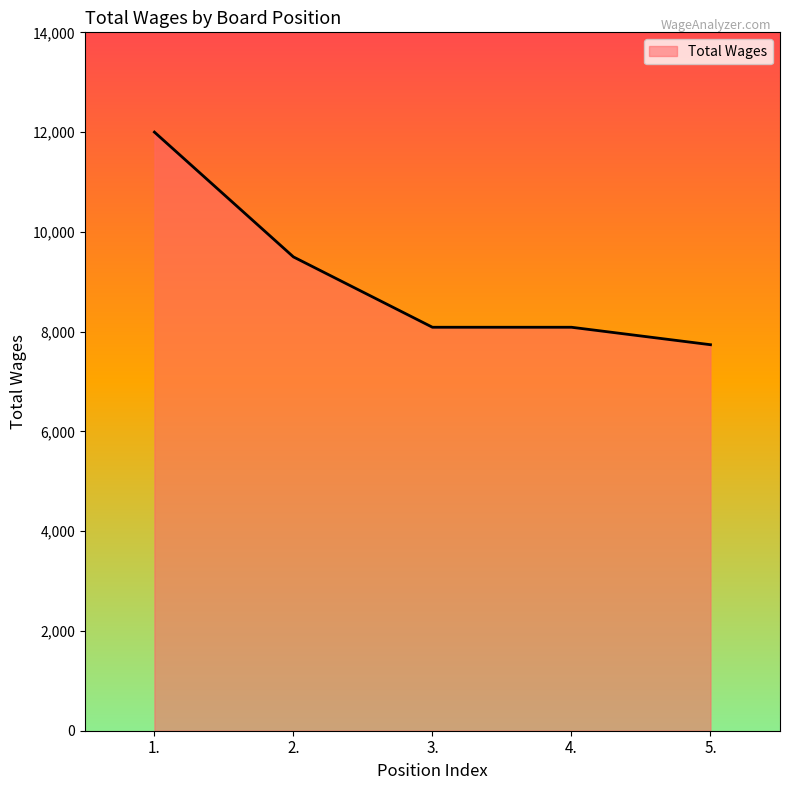

Between 3. and 5., which is larger?

3.